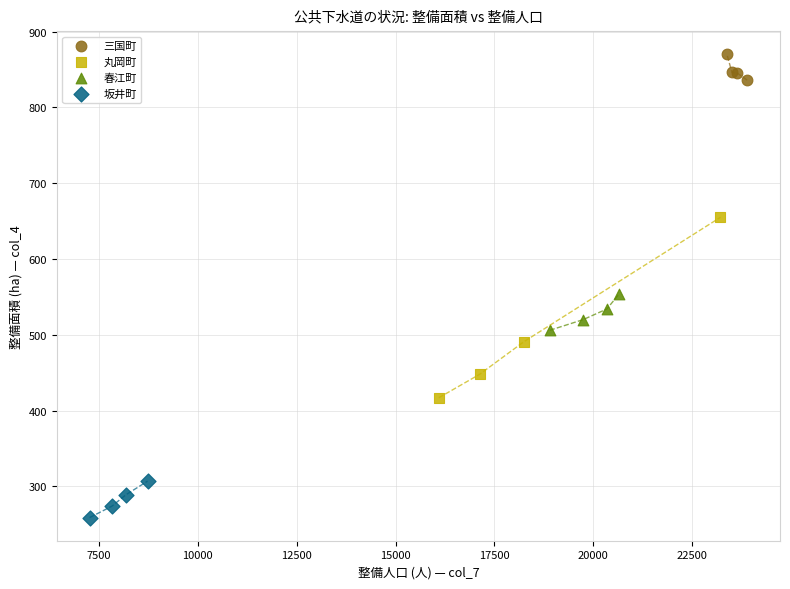

What are all the series names shown in the legend?

三国町, 丸岡町, 春江町, 坂井町